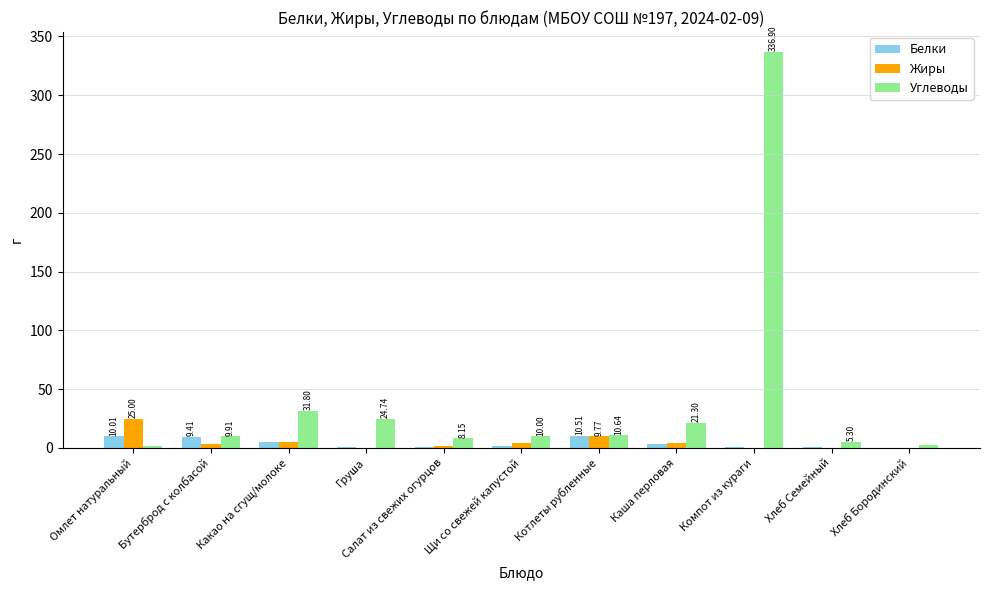

Which label corresponds to the largest value in the chart?

Компот из кураги